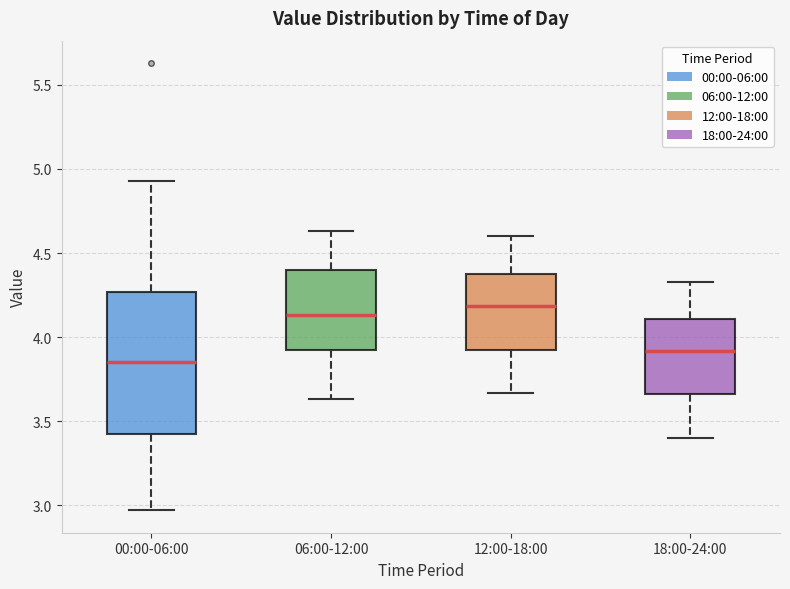

Which box has the highest median line?

12:00-18:00